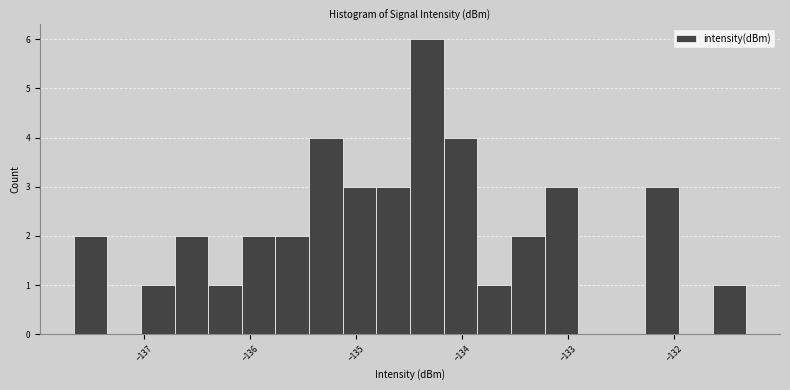

Read against the x-axis, roughly where is the centre of the tallest bar?

-134.3